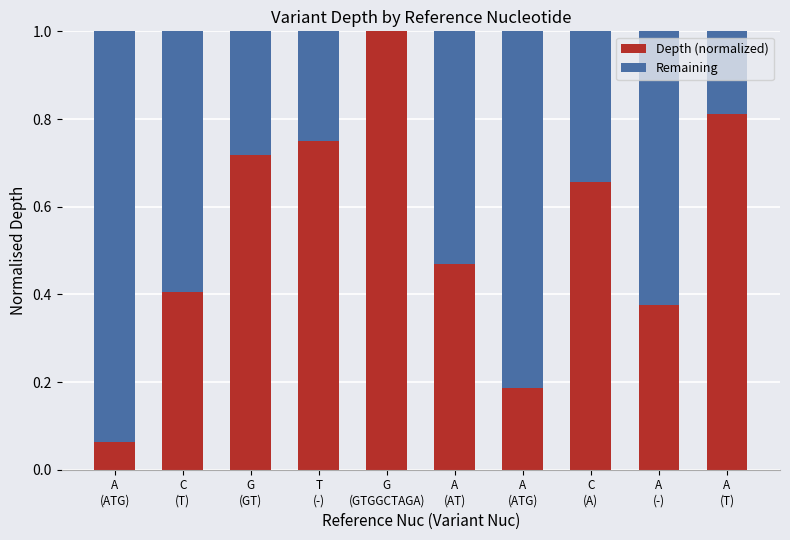

List the series in order of their overall mean, lowest first.

Remaining, Depth (normalized)